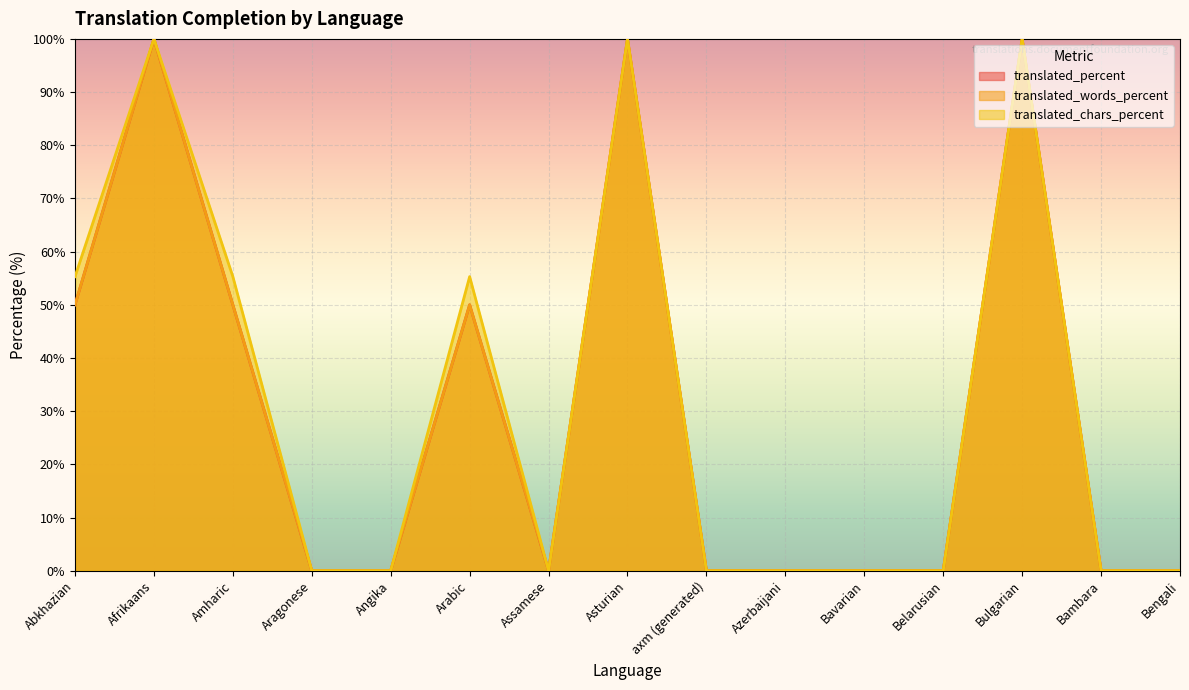

How many data points does each series have?

15